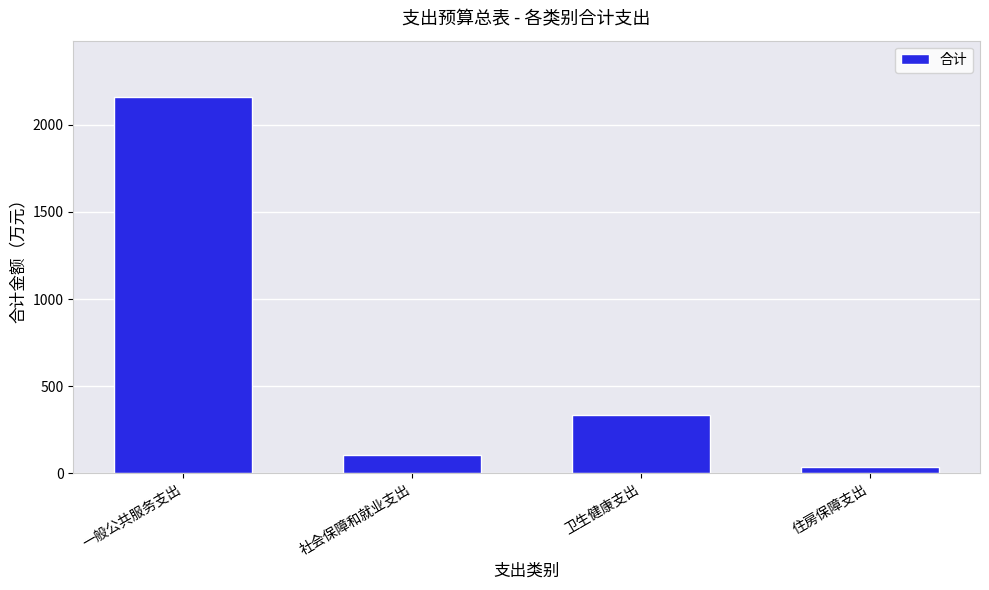

Reading right to left, extract all data points from this chart.

住房保障支出=34.0	卫生健康支出=335.0	社会保障和就业支出=104.7	一般公共服务支出=2159.5